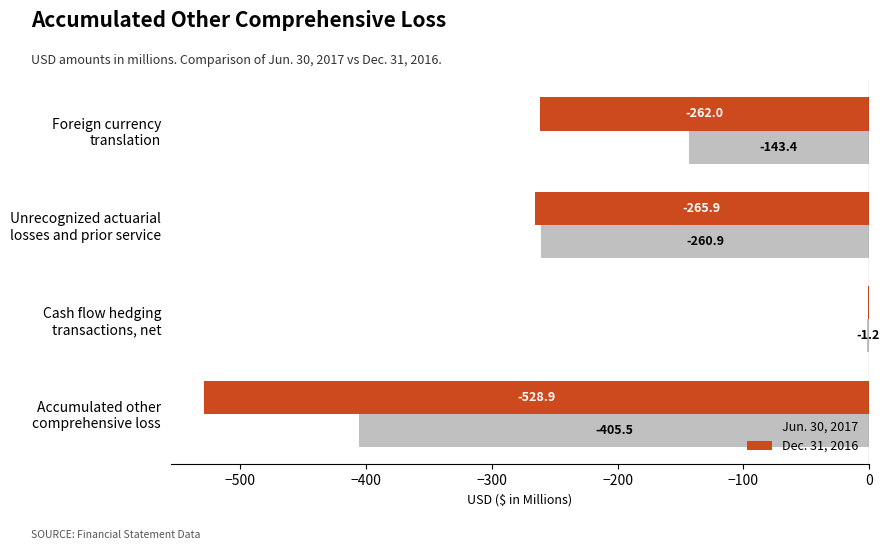

Which label corresponds to the largest value in the chart?

Cash flow hedging
transactions, net